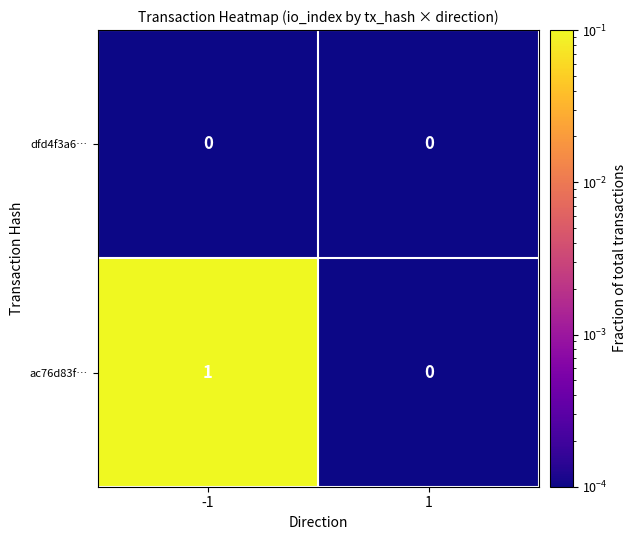

Which series has the largest total across all categories?

ac76d83f…